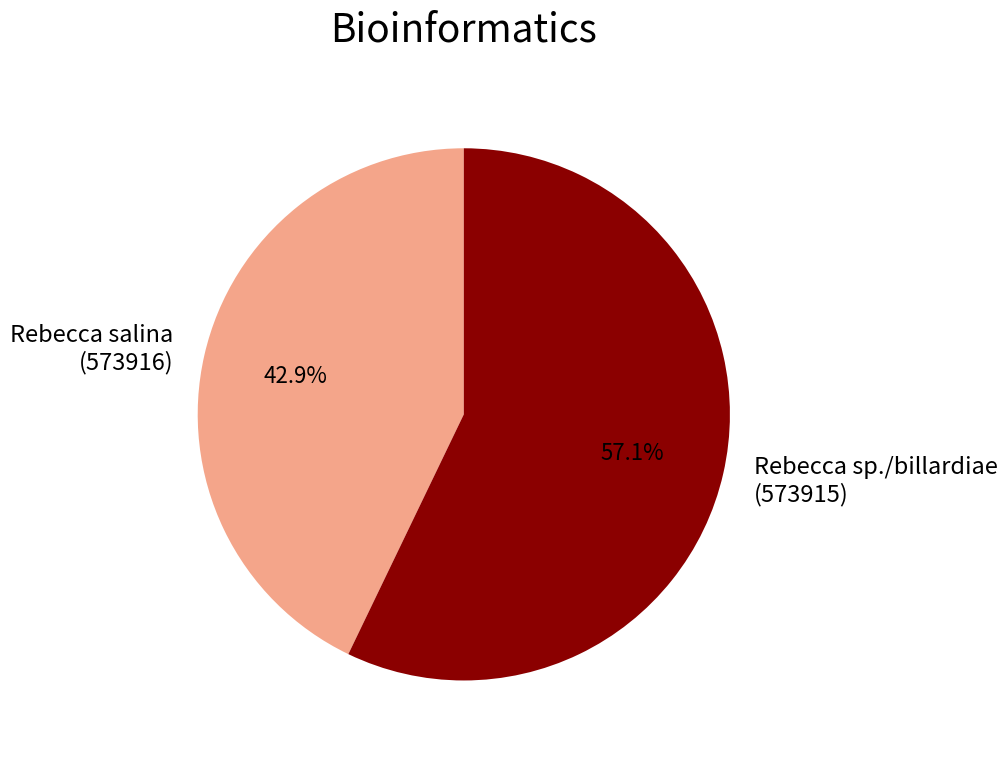

How many segments does this pie chart have?

2